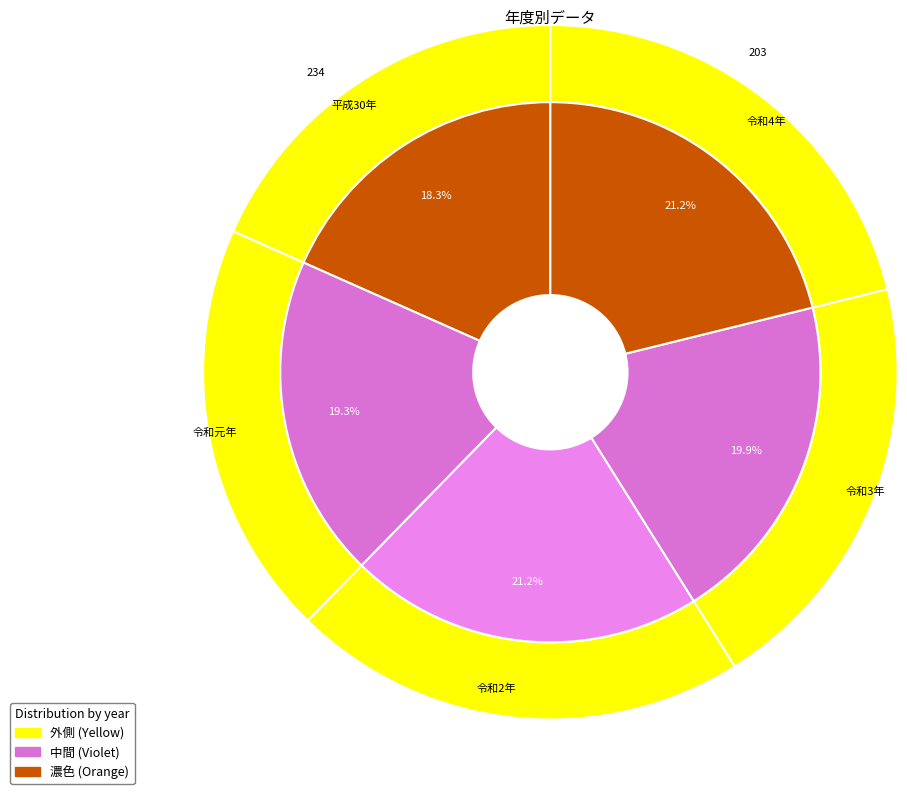

Which slice is the smallest?

平成30年